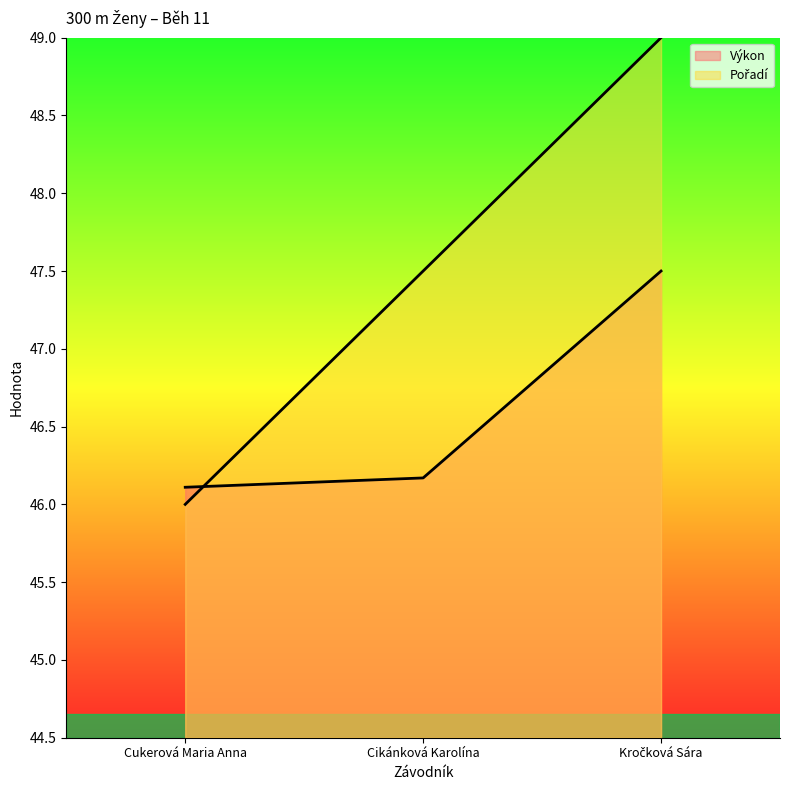

What is the difference between the Pořadí values at Cukerová Maria Anna and Cikánková Karolína?

1.5